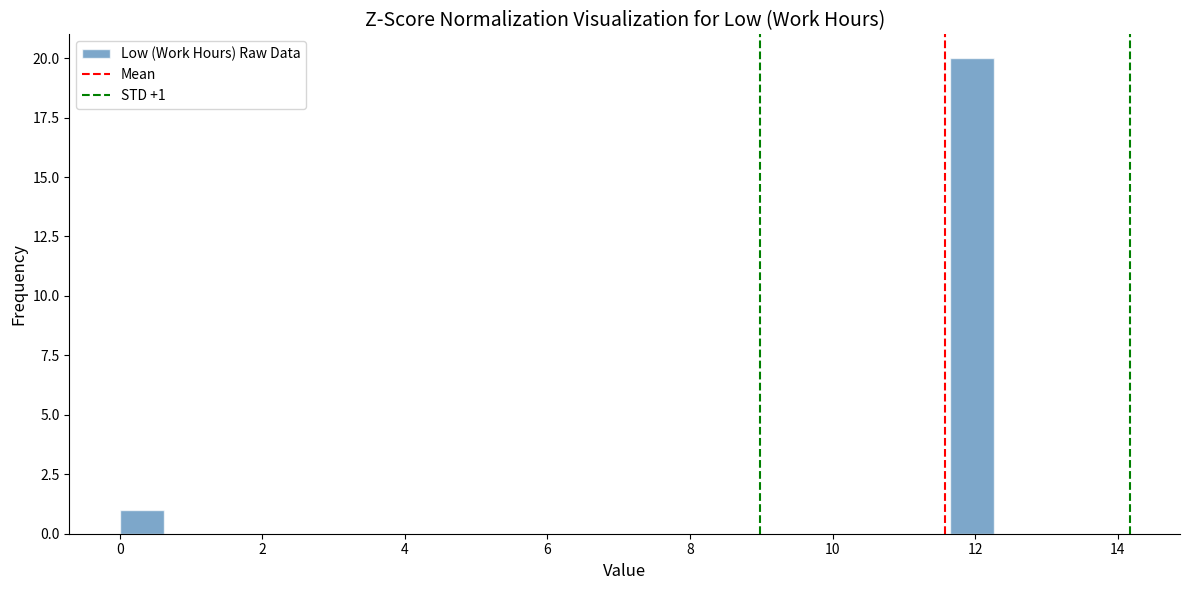

Around what value on the x-axis is the tallest bar? Give the approximate position of its centre, as read against the axis.

12.0